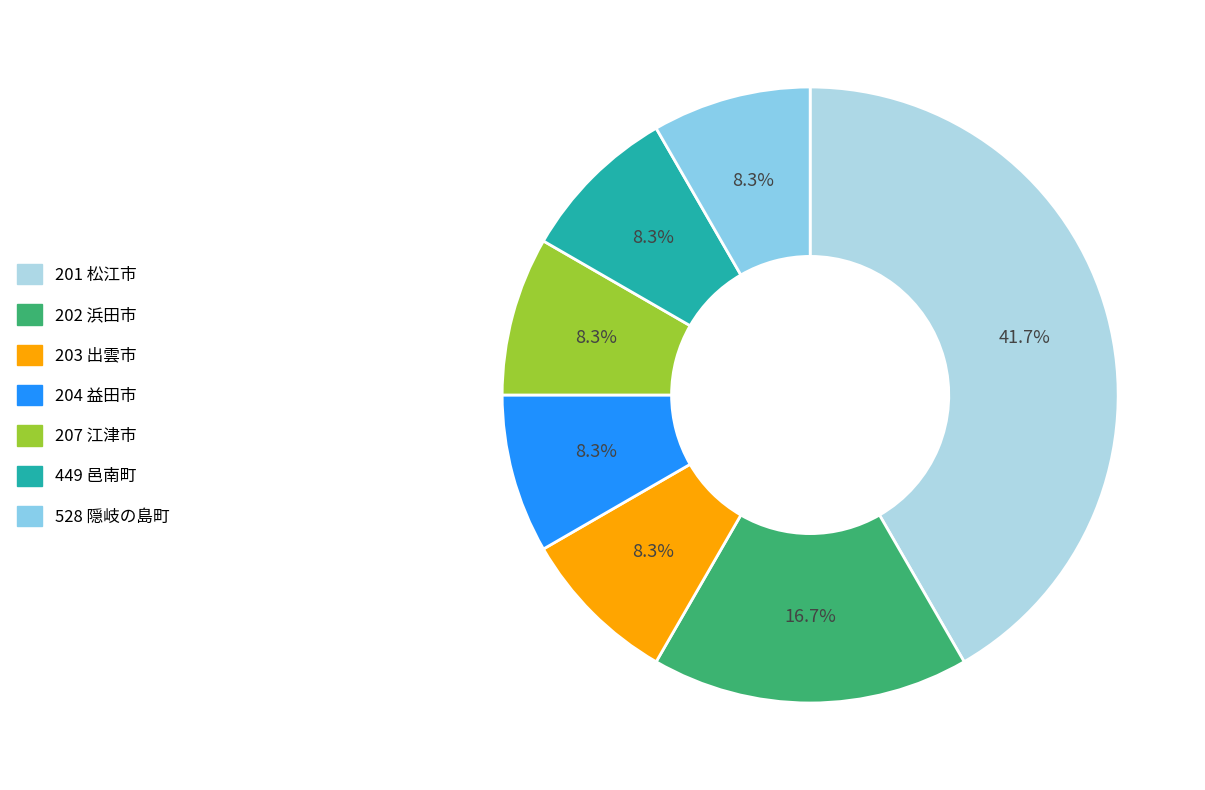

Is it true that 449 邑南町 is 15% of the pie?

False